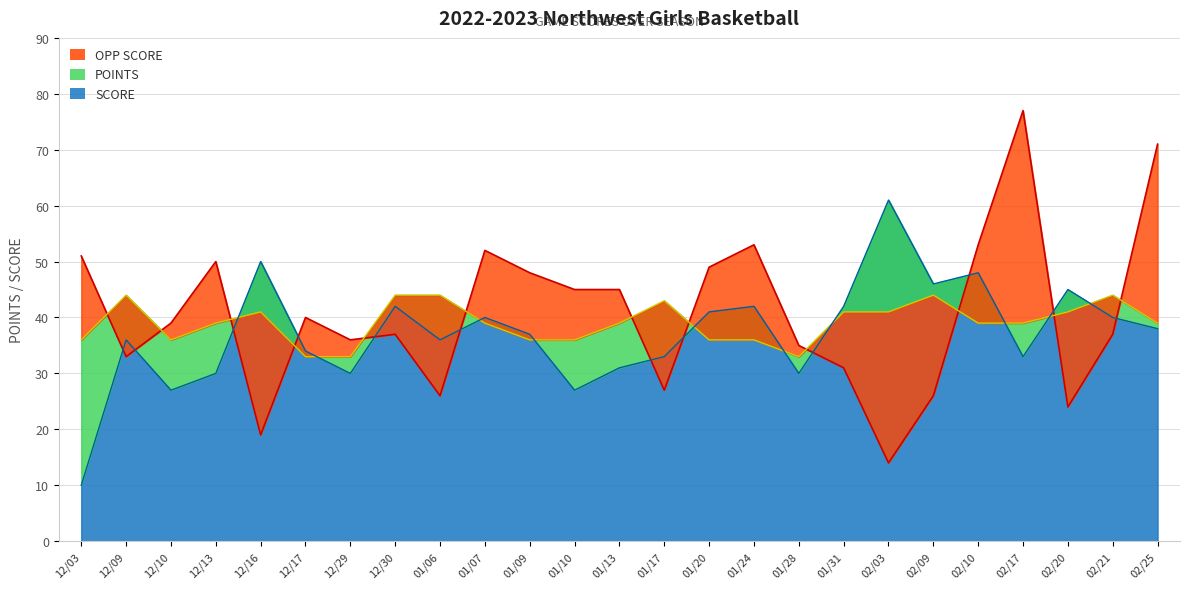

What is the minimum value shown in the chart?

10